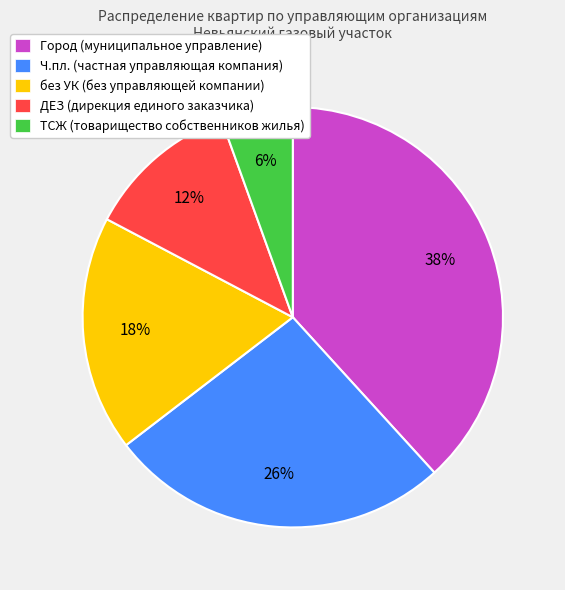

Count the number of slices in the pie.

5